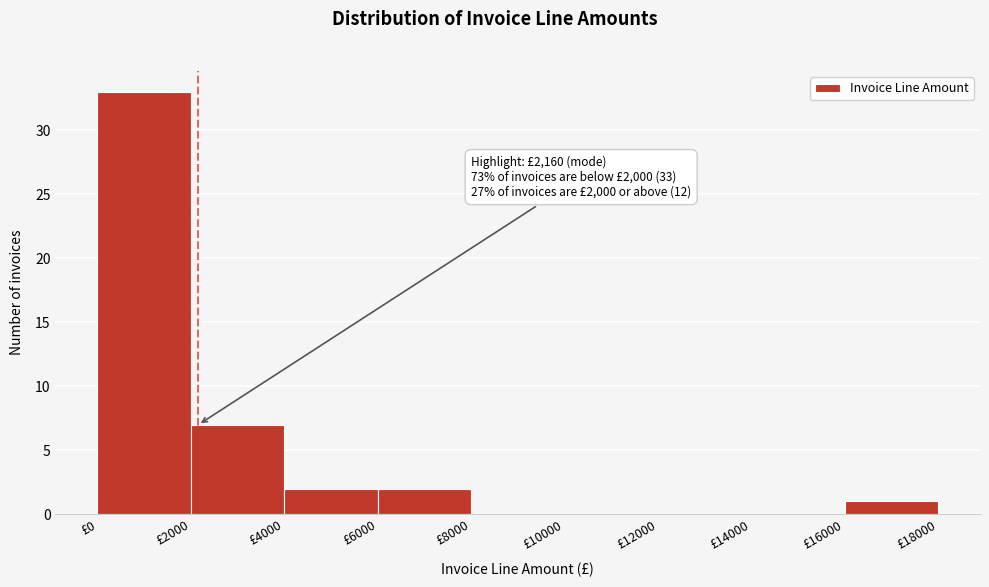

Which range on the x-axis has the tallest bar?

0 to 2000